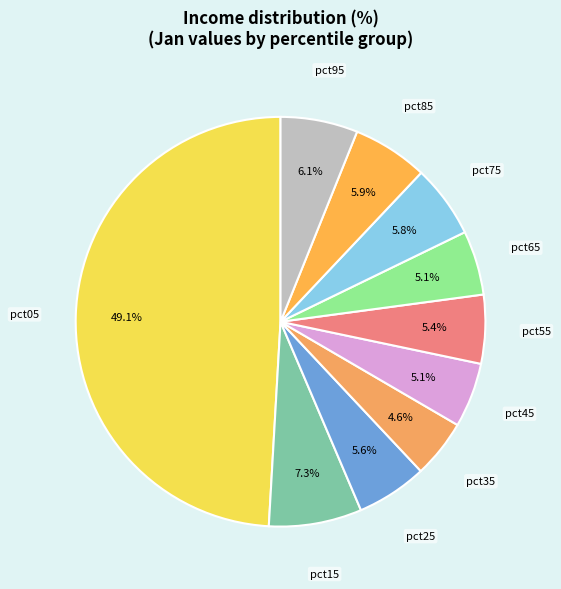

How many segments does this pie chart have?

10